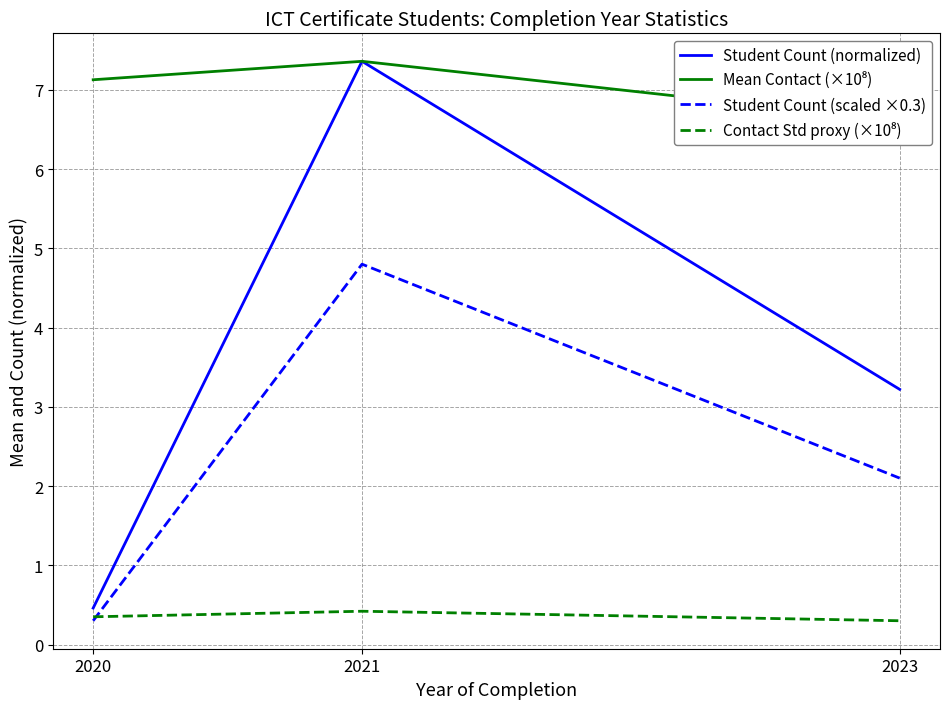

What is the approximate value of Student Count (scaled ×0.3) at 2020?

0.3